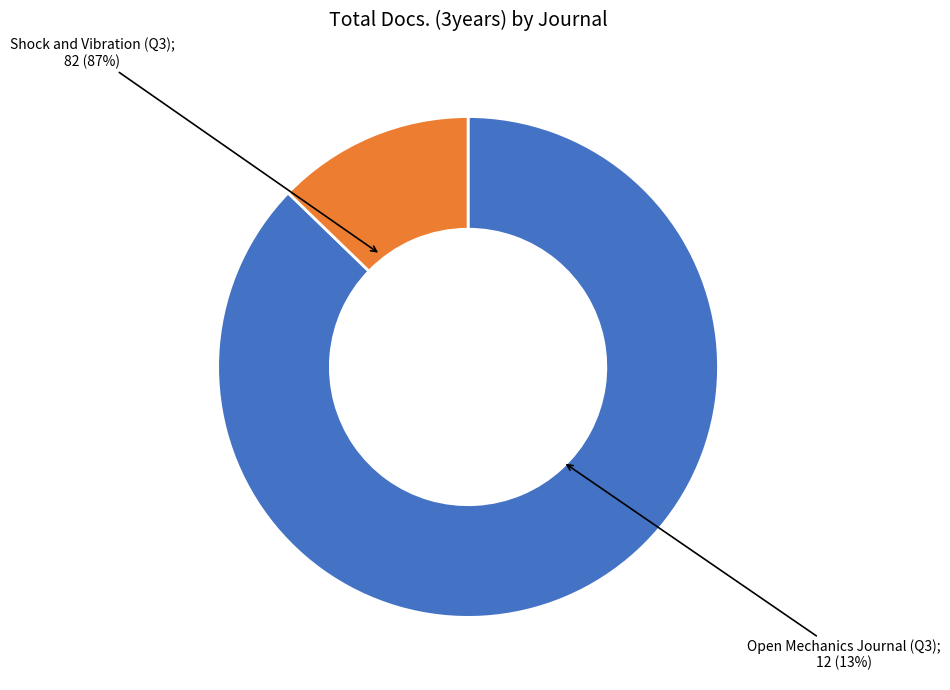

What is the majority slice?

Shock and Vibration (Q3)